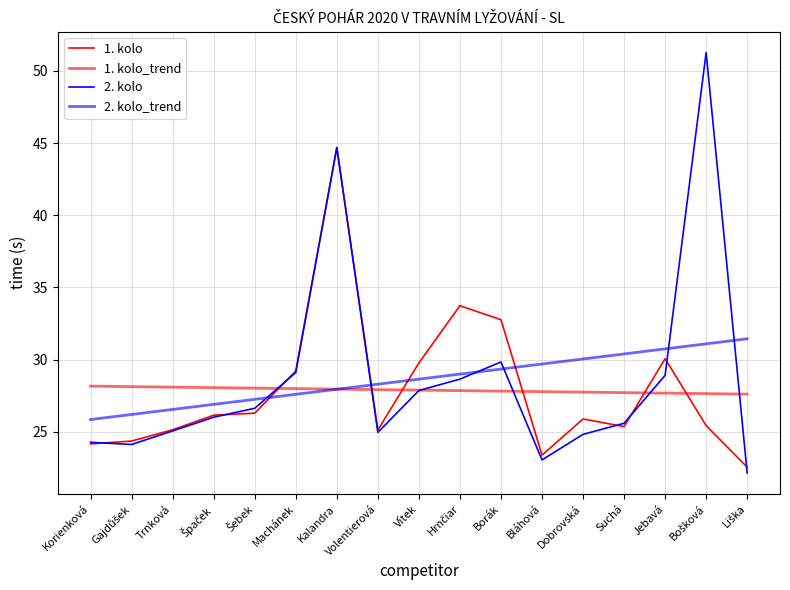

What is the average value of the 2. kolo series?

28.6